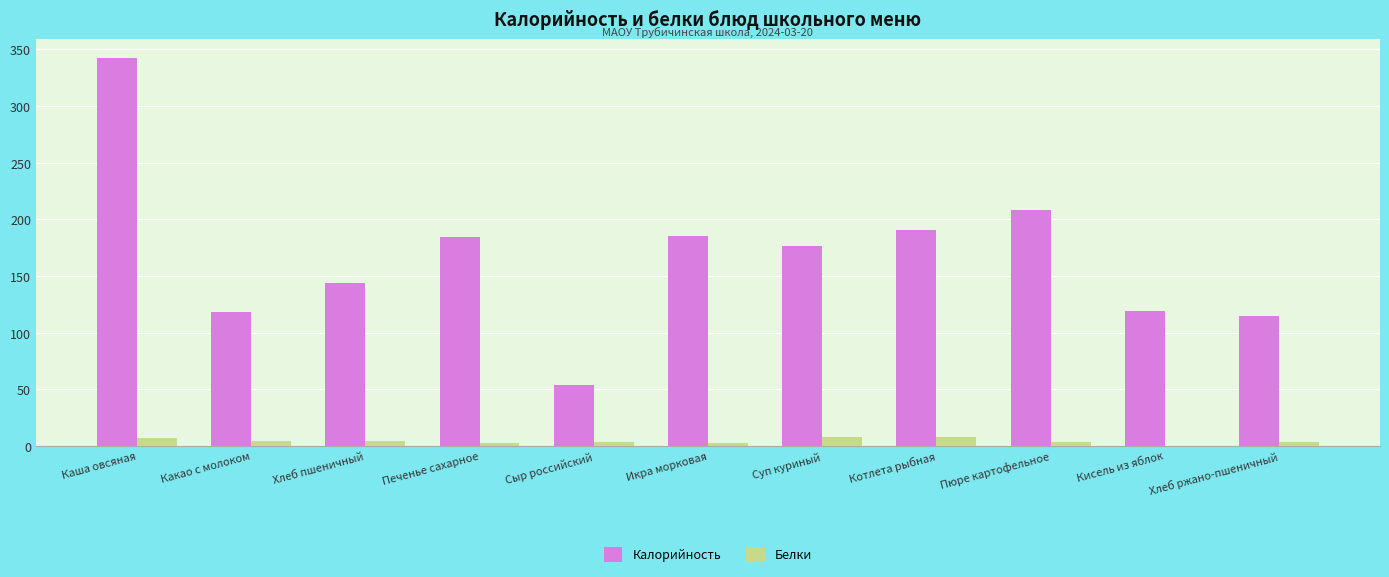

What is the greatest value displayed?

342.1